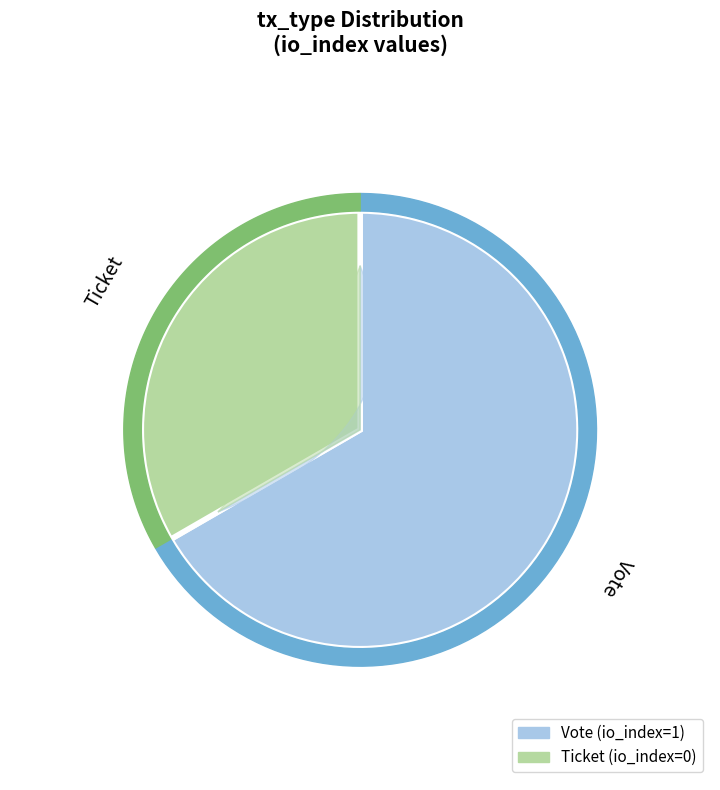

Which slice is the smallest?

Ticket